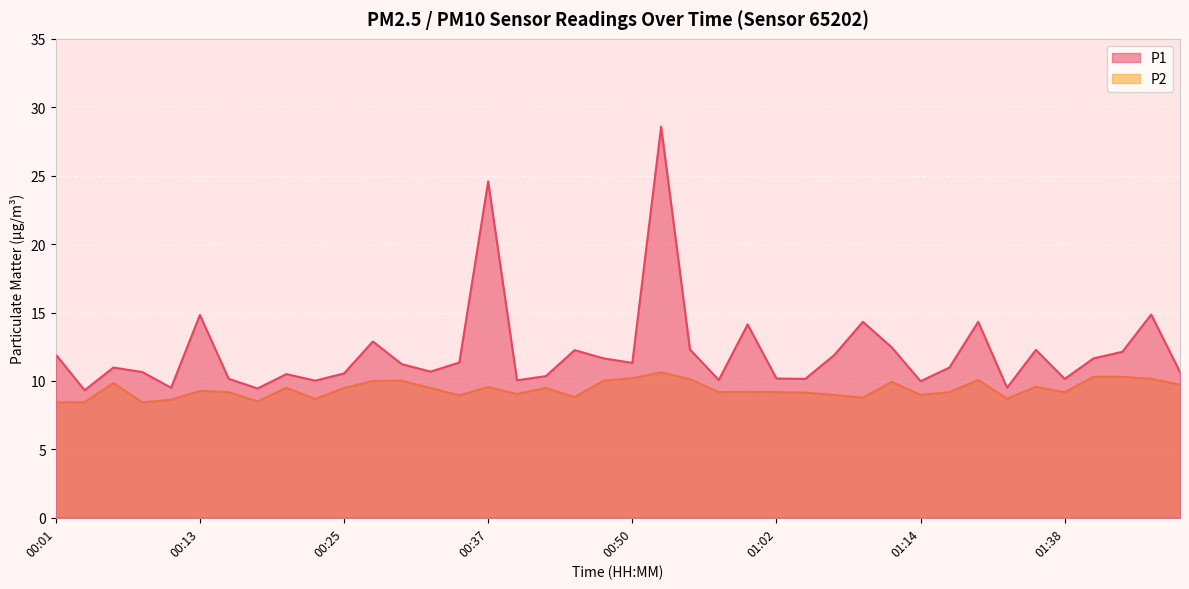

What is the sum of all P2 values?

375.3